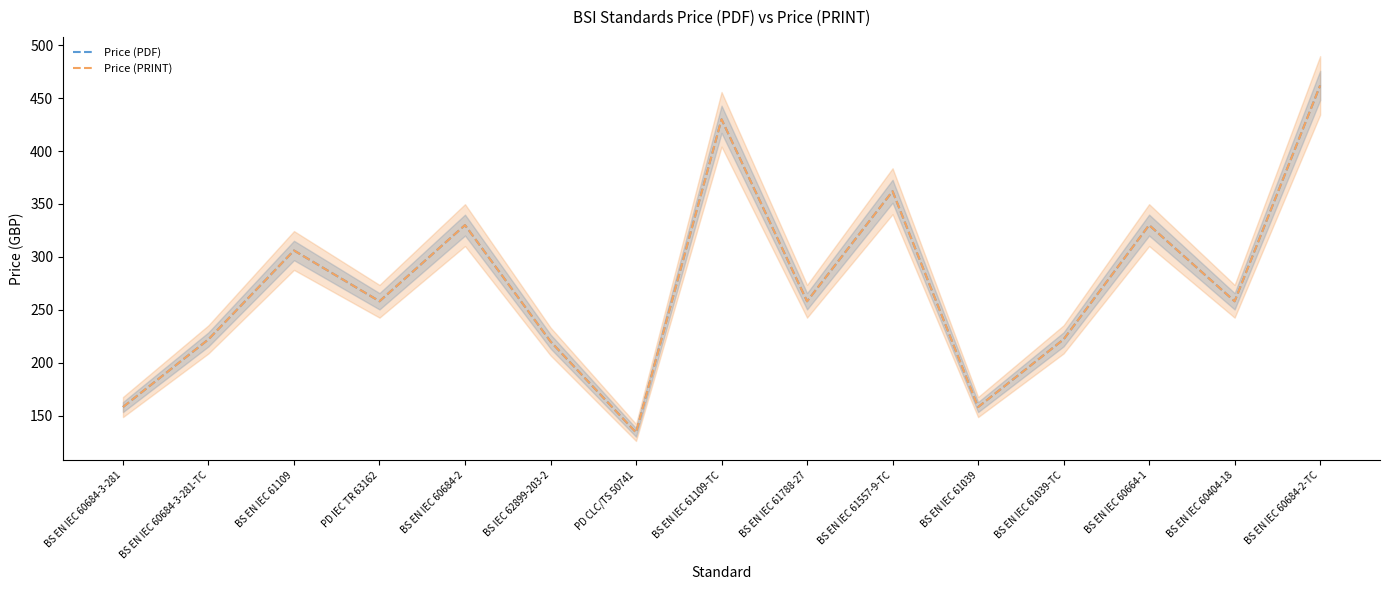

Rank the categories by Price (PDF) value from highest to lowest.

BS EN IEC 60684-2-TC, BS EN IEC 61109-TC, BS EN IEC 61557-9-TC, BS EN IEC 60684-2, BS EN IEC 60664-1, BS EN IEC 61109, PD IEC TR 63162, BS EN IEC 61788-27, BS EN IEC 60404-18, BS EN IEC 60684-3-281-TC, BS EN IEC 61039-TC, BS IEC 62899-203-2, BS EN IEC 60684-3-281, BS EN IEC 61039, PD CLC/TS 50741